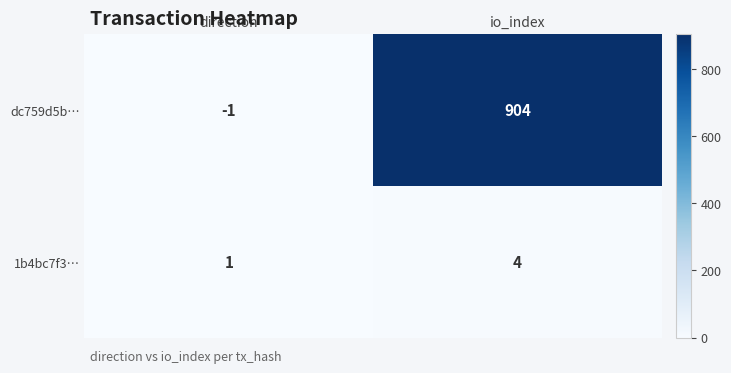

What is the average value of the dc759d5b… series?

452